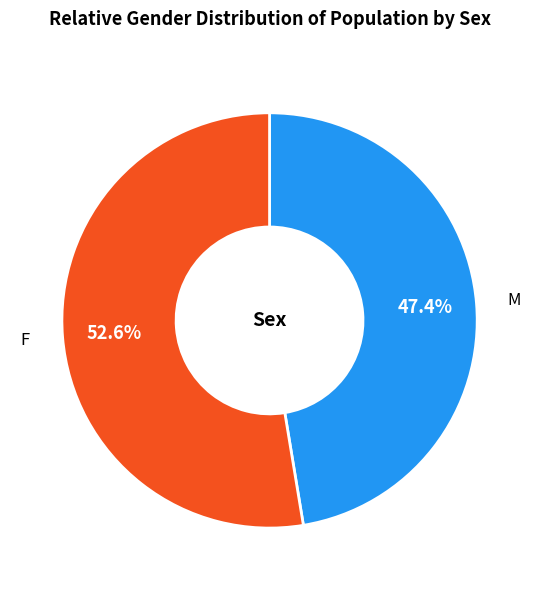

Is the sum of F and M greater than half?

Yes